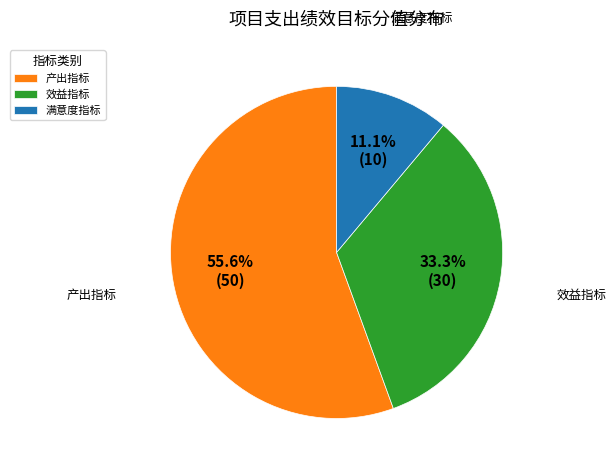

To the nearest percent, what is the average slice percentage?

33%